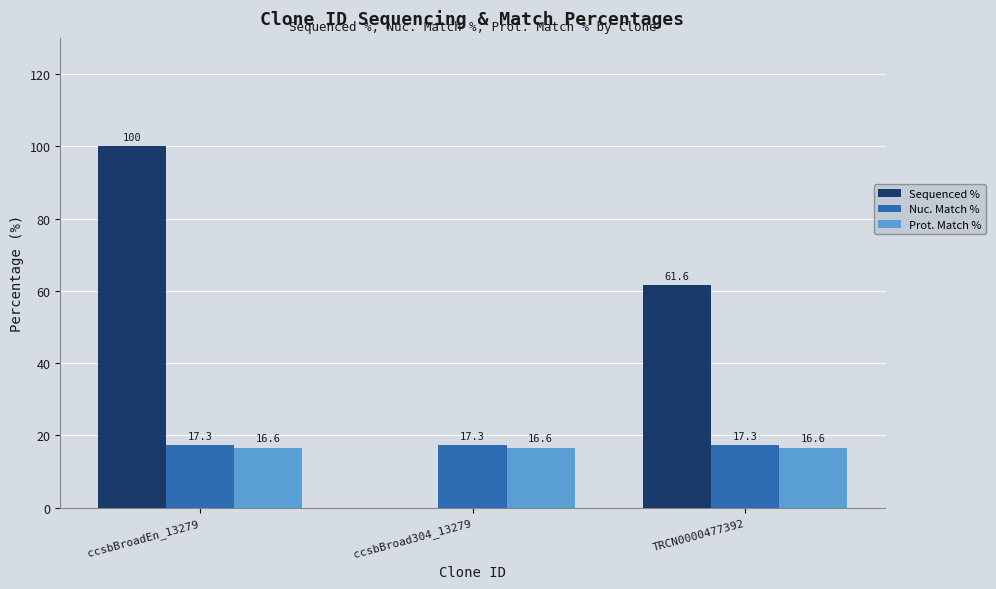

The value of Sequenced % at TRCN0000477392 is 35.5. True or false?

False